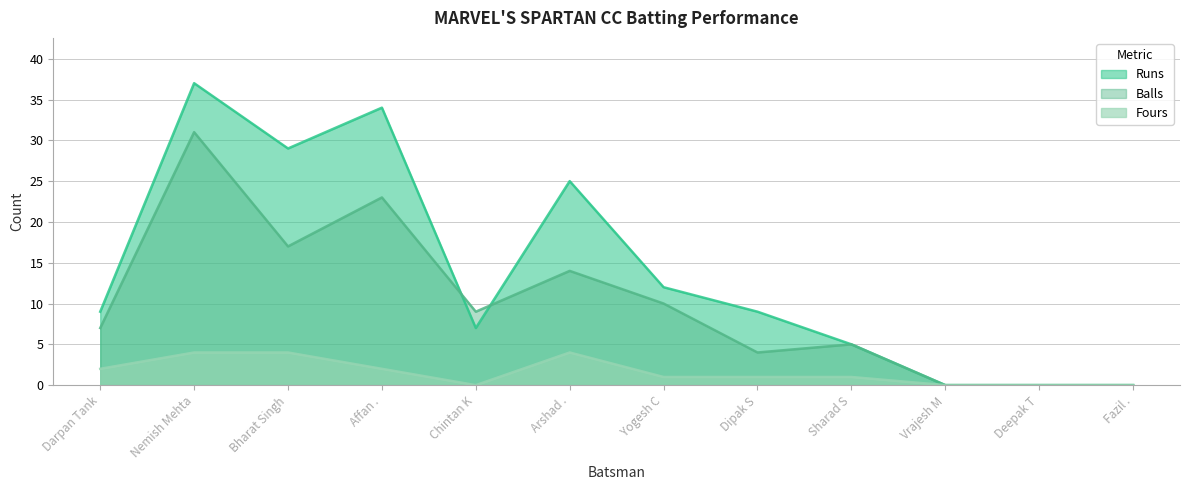

What position from the right is Dipak S?

5